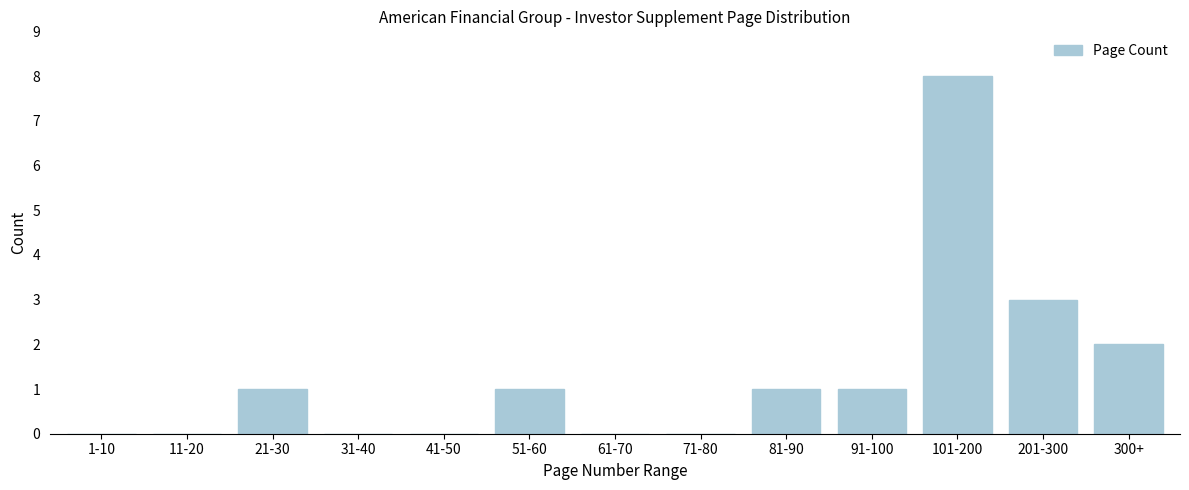

Reading right to left, extract all data points from this chart.

300+=2	201-300=3	101-200=8	91-100=1	81-90=1	71-80=0	61-70=0	51-60=1	41-50=0	31-40=0	21-30=1	11-20=0	1-10=0